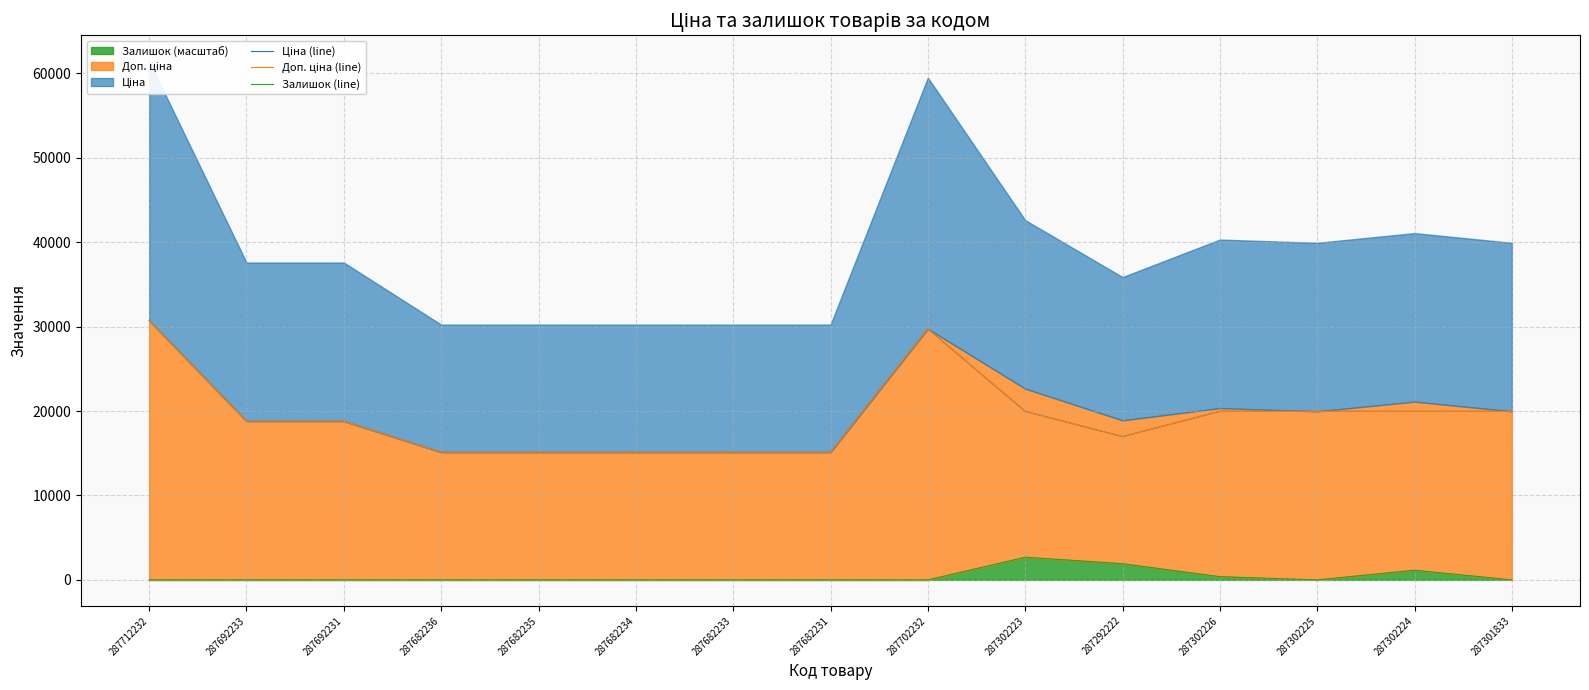

What is the sum of all Залишок (line) values?

6143.4